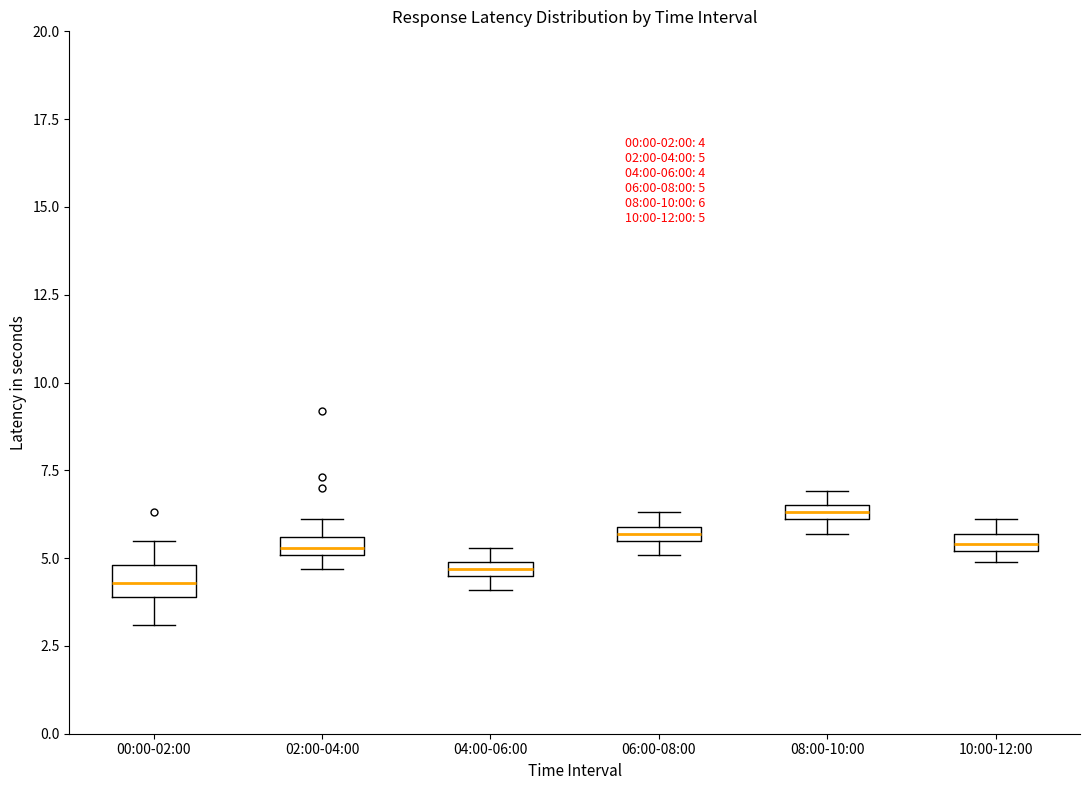

Which box's median line is the highest?

08:00-10:00